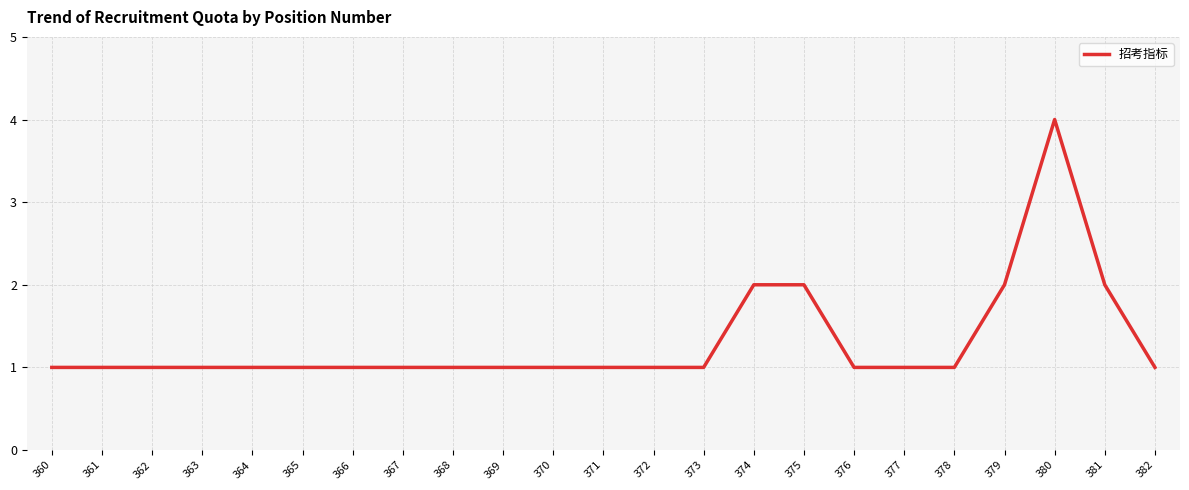

What is the greatest value displayed?

4